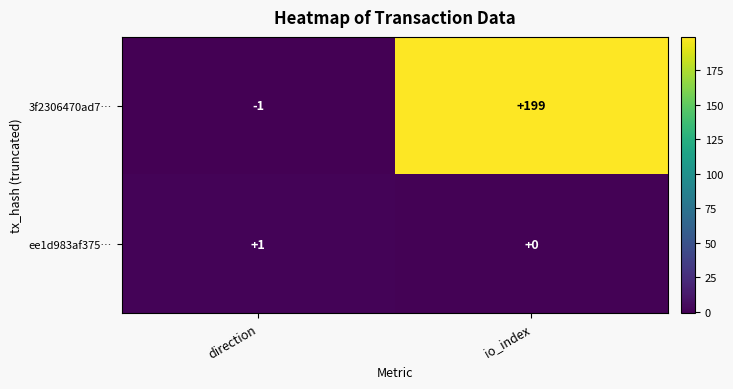

How many data points in 3f2306470ad7… are less than 199?

1